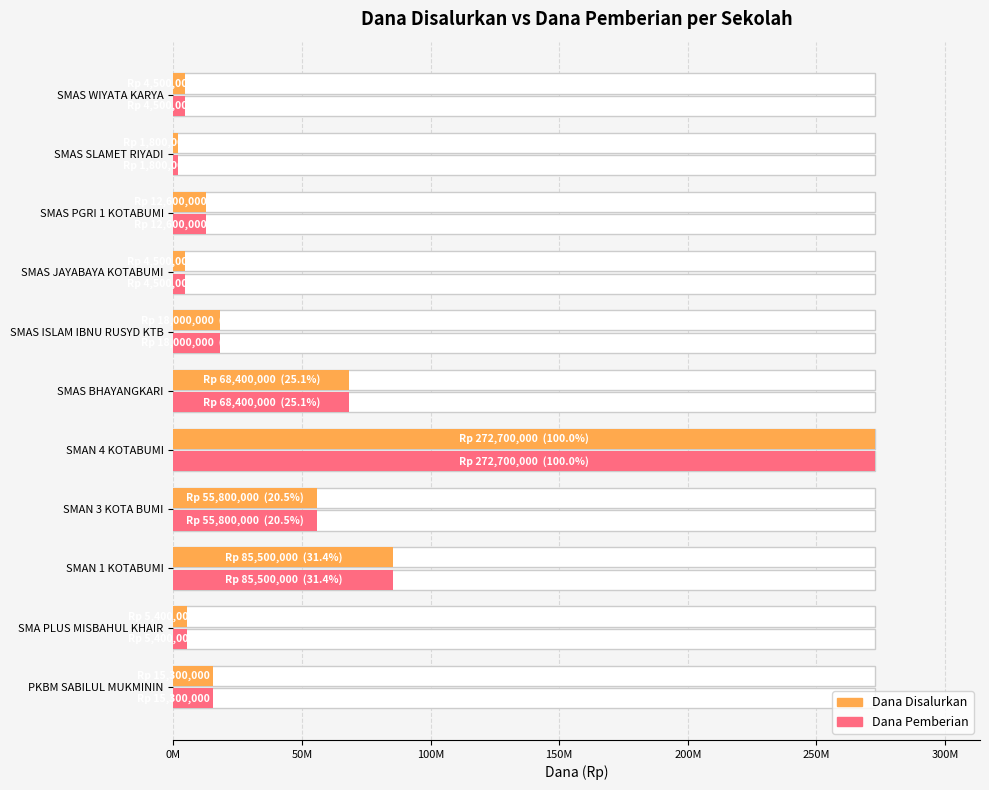

What are all the series names shown in the legend?

Dana Disalurkan, Dana Pemberian